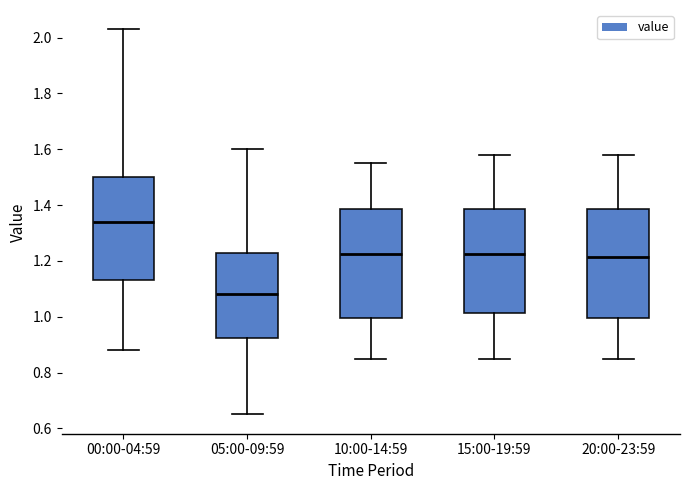

Which box has the lowest median line?

05:00-09:59